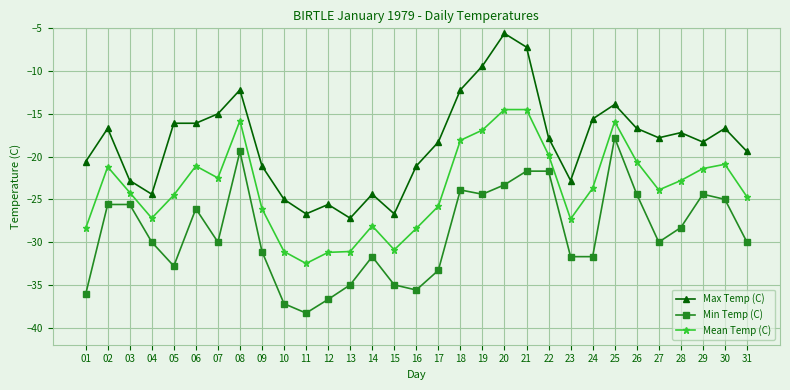

What is the maximum value shown in the chart?

-5.6